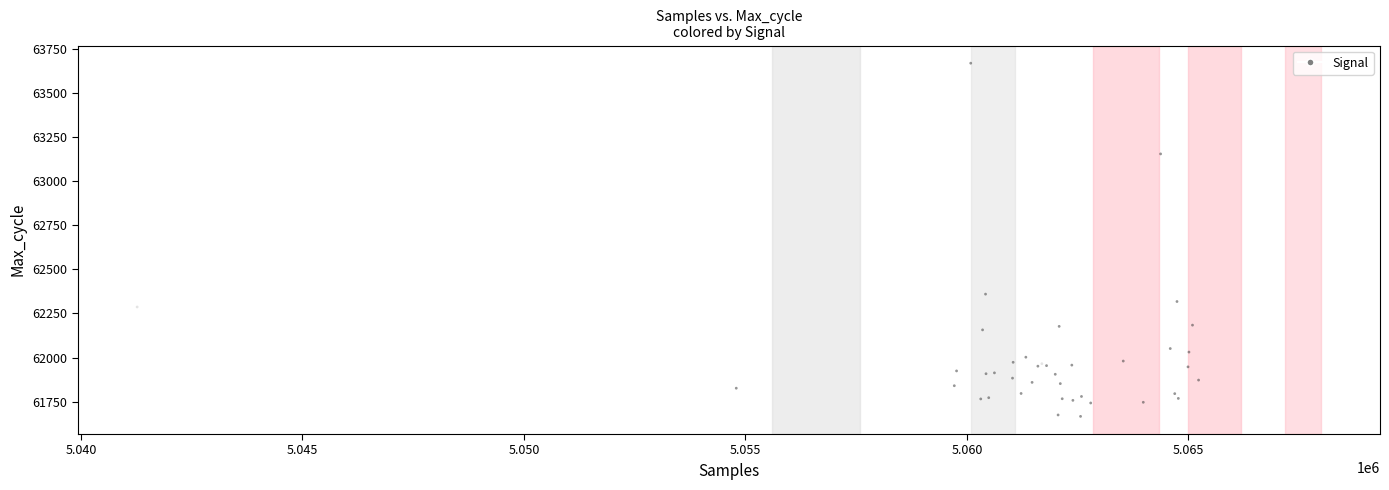

What Y value in the scatter plot is closest to 62668?

62360